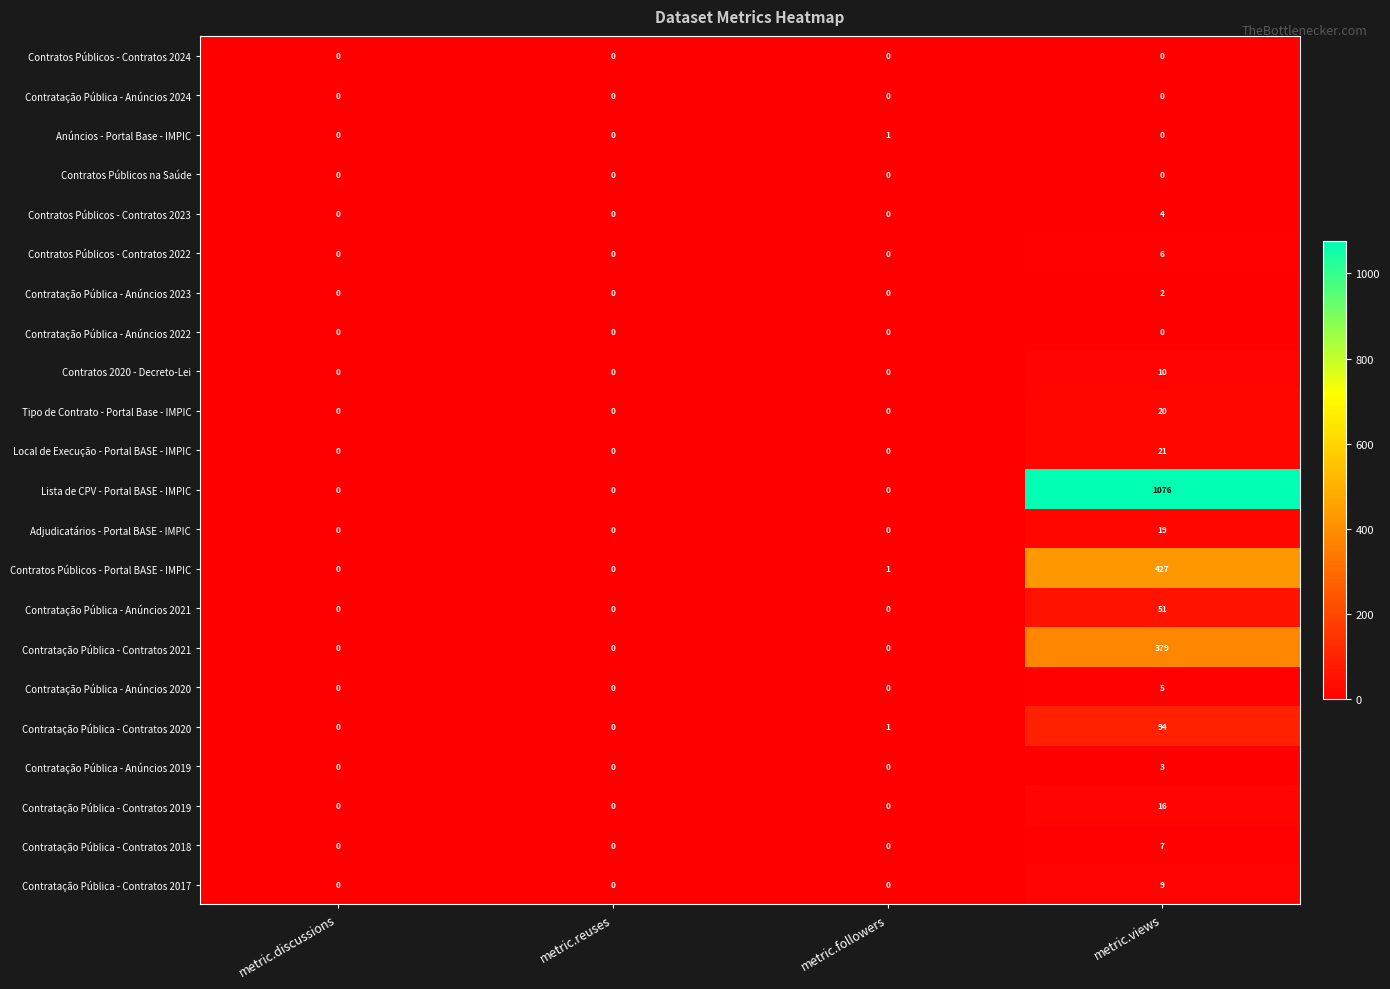

What is the spread (max minus min) of values at metric.followers?

1